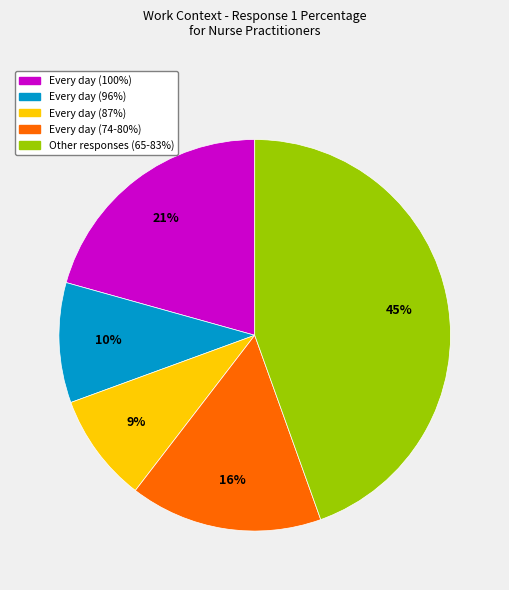

Is there any slice that represents more than half of the pie?

No